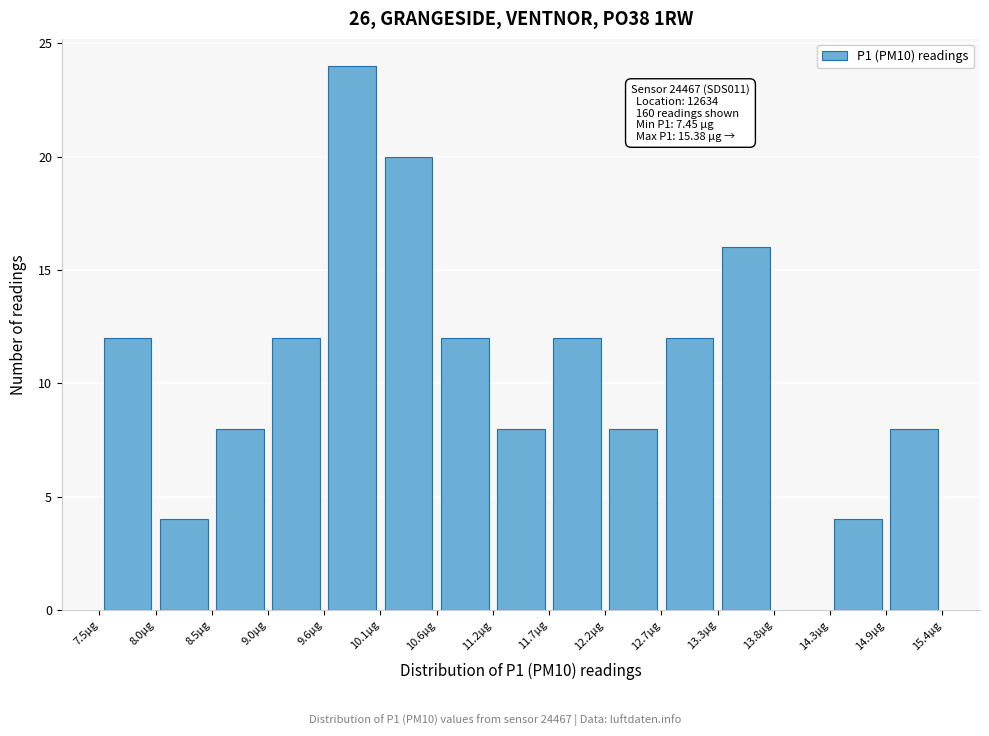

Over which range of the x-axis is the bar tallest?

9.6 to 10.1